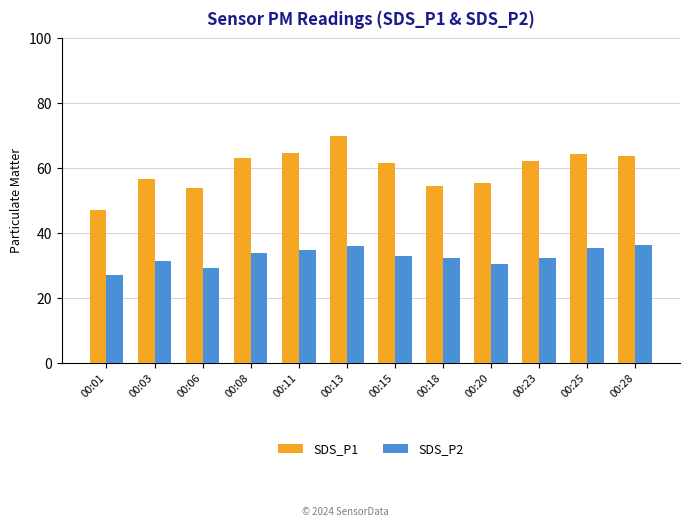

Rank the series by their maximum value, from lowest to highest.

SDS_P2, SDS_P1